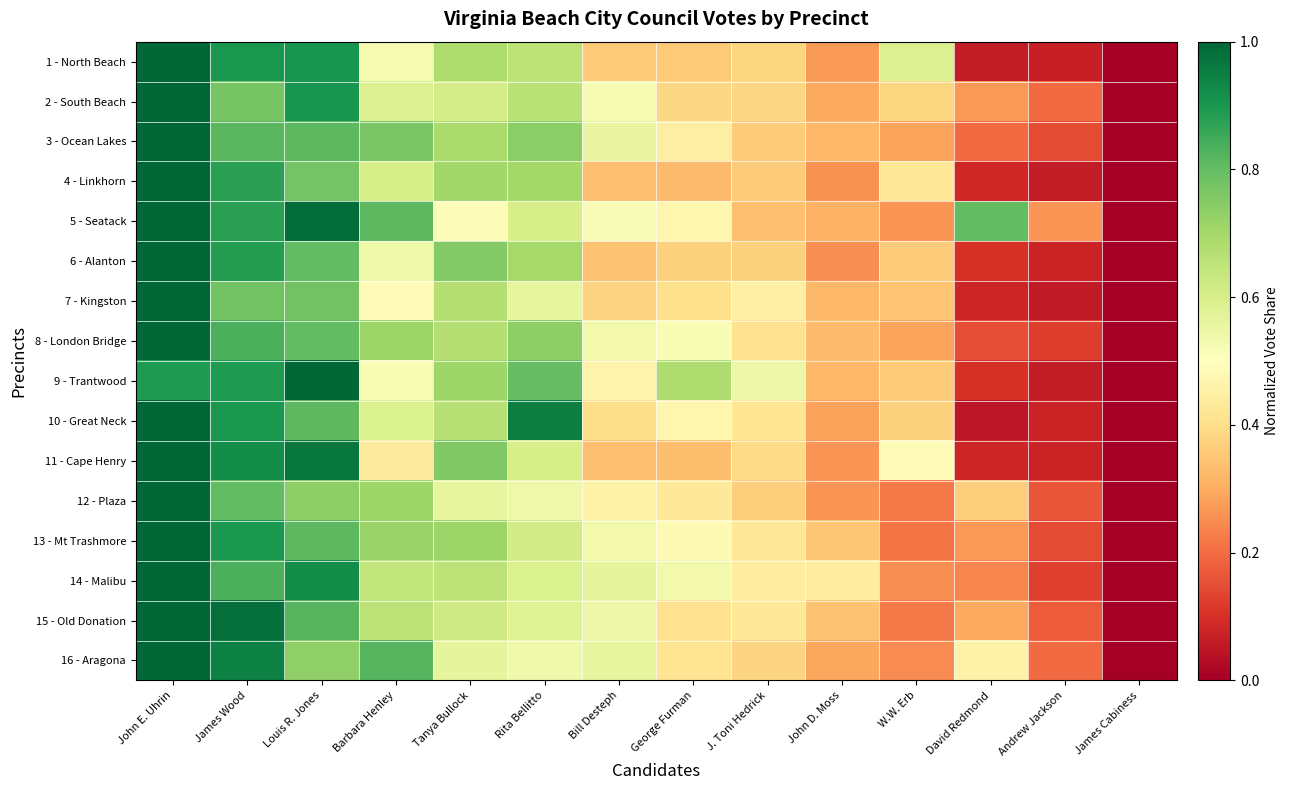

List the series in order of their peak value, lowest first.

5 - Seatack, 2 - South Beach, 15 - Old Donation, 8 - London Bridge, 12 - Plaza, 14 - Malibu, 7 - Kingston, 16 - Aragona, 3 - Ocean Lakes, 9 - Trantwood, 4 - Linkhorn, 13 - Mt Trashmore, 1 - North Beach, 11 - Cape Henry, 10 - Great Neck, 6 - Alanton